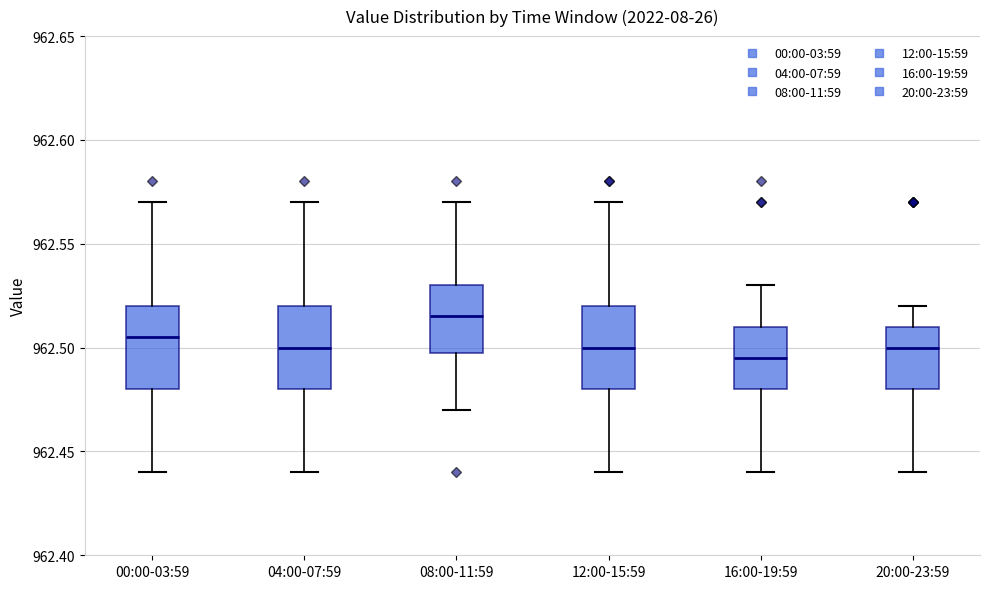

Where does the lower whisker of the box for 16:00-19:59 end on the y-axis? The values are not printed on the chart, so give them approximately, as read against the axis.

962.440